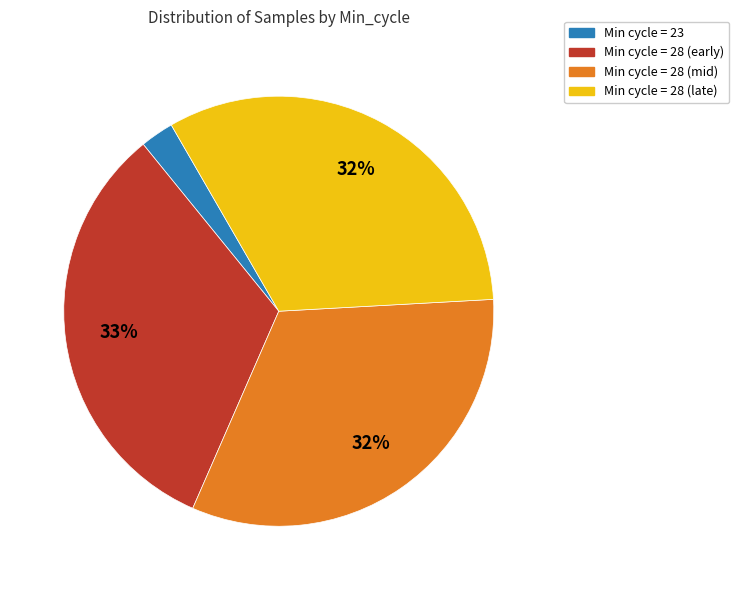

To the nearest percent, what is the difference between the largest and smallest slice percentages?

30%